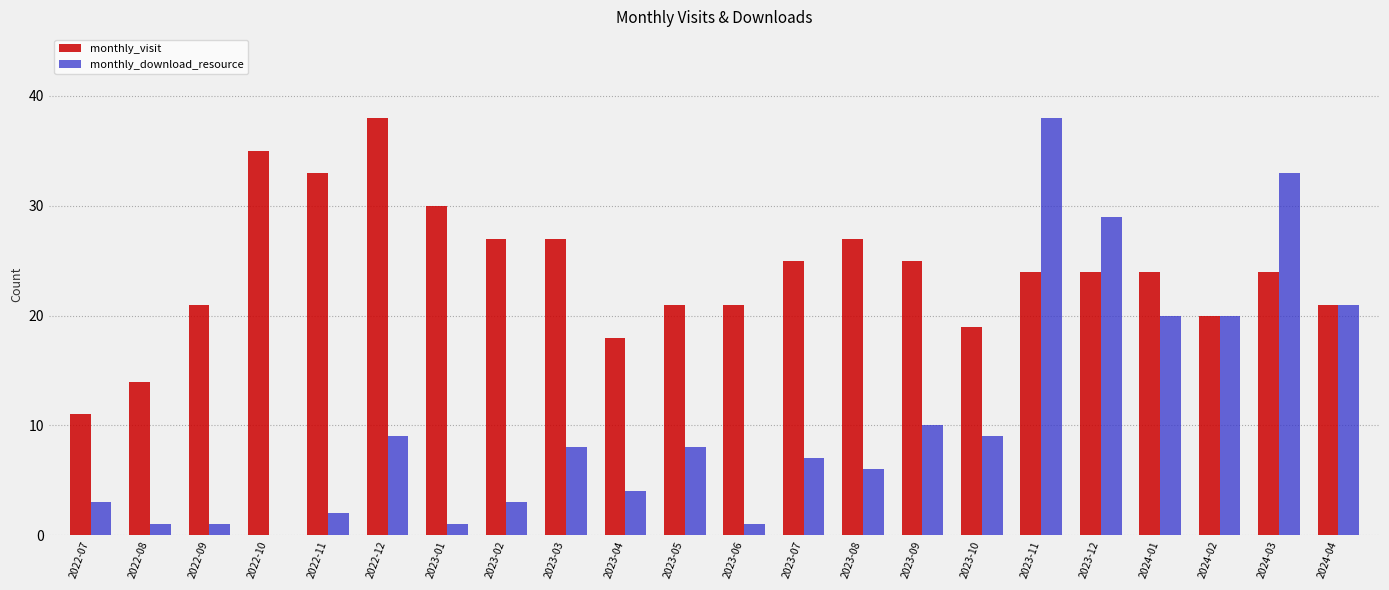

Reading left to right, list all the values displayed in this chart.

monthly_visit: 2022-07=11	2022-08=14	2022-09=21	2022-10=35	2022-11=33	2022-12=38	2023-01=30	2023-02=27	2023-03=27	2023-04=18	2023-05=21	2023-06=21	2023-07=25	2023-08=27	2023-09=25	2023-10=19	2023-11=24	2023-12=24	2024-01=24	2024-02=20	2024-03=24	2024-04=21
monthly_download_resource: 2022-07=3	2022-08=1	2022-09=1	2022-10=0	2022-11=2	2022-12=9	2023-01=1	2023-02=3	2023-03=8	2023-04=4	2023-05=8	2023-06=1	2023-07=7	2023-08=6	2023-09=10	2023-10=9	2023-11=38	2023-12=29	2024-01=20	2024-02=20	2024-03=33	2024-04=21